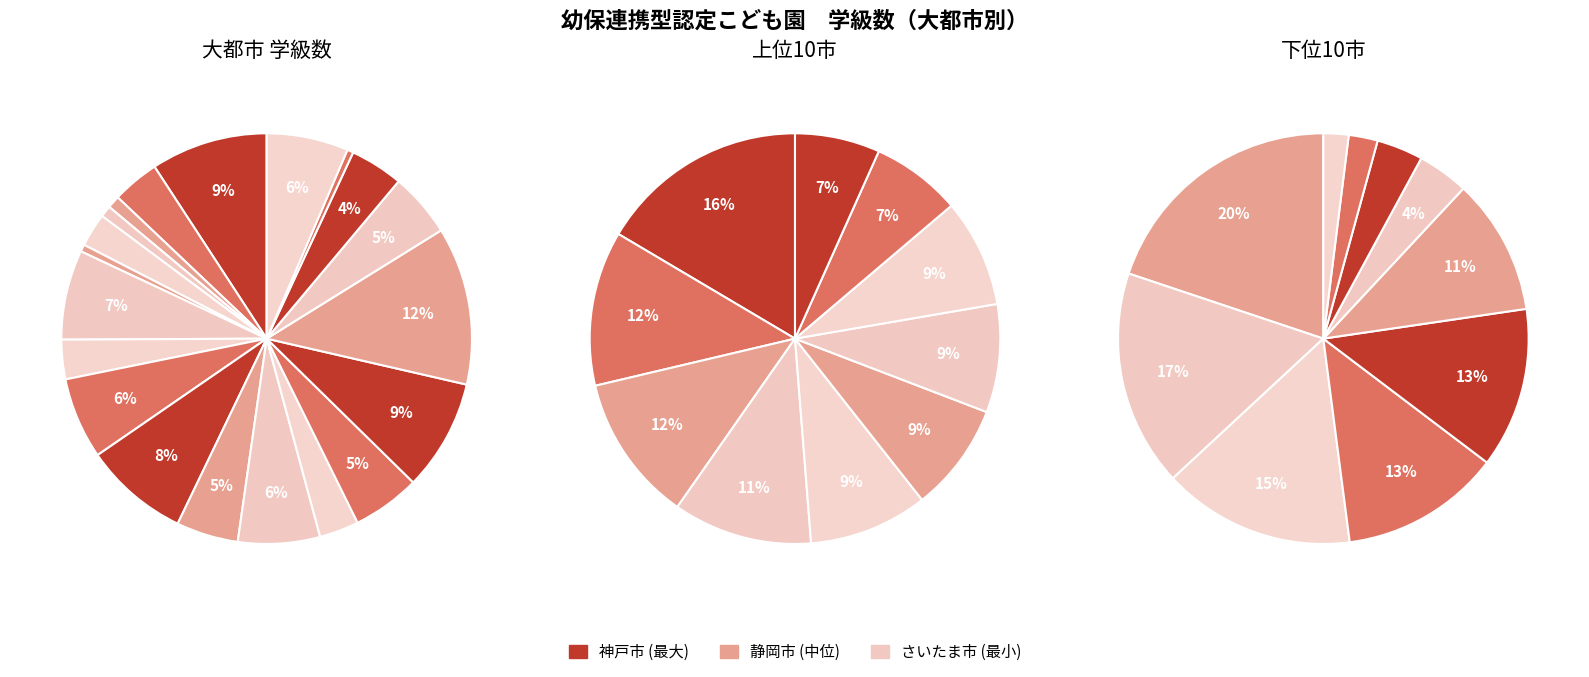

How many segments does this pie chart have?

20